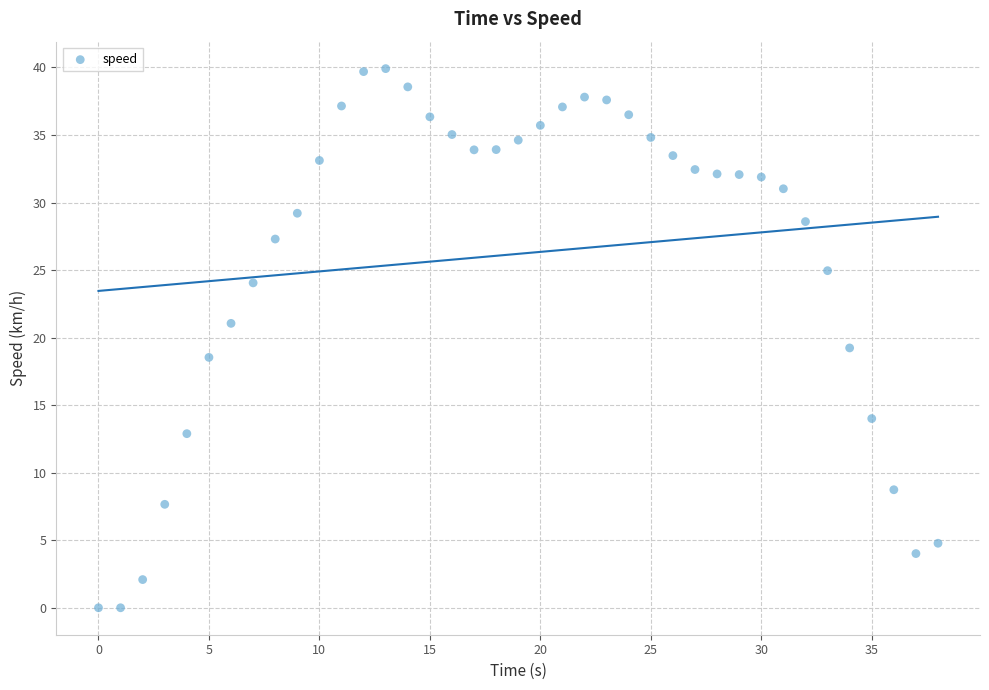

How many points are shown in the scatter plot?

39